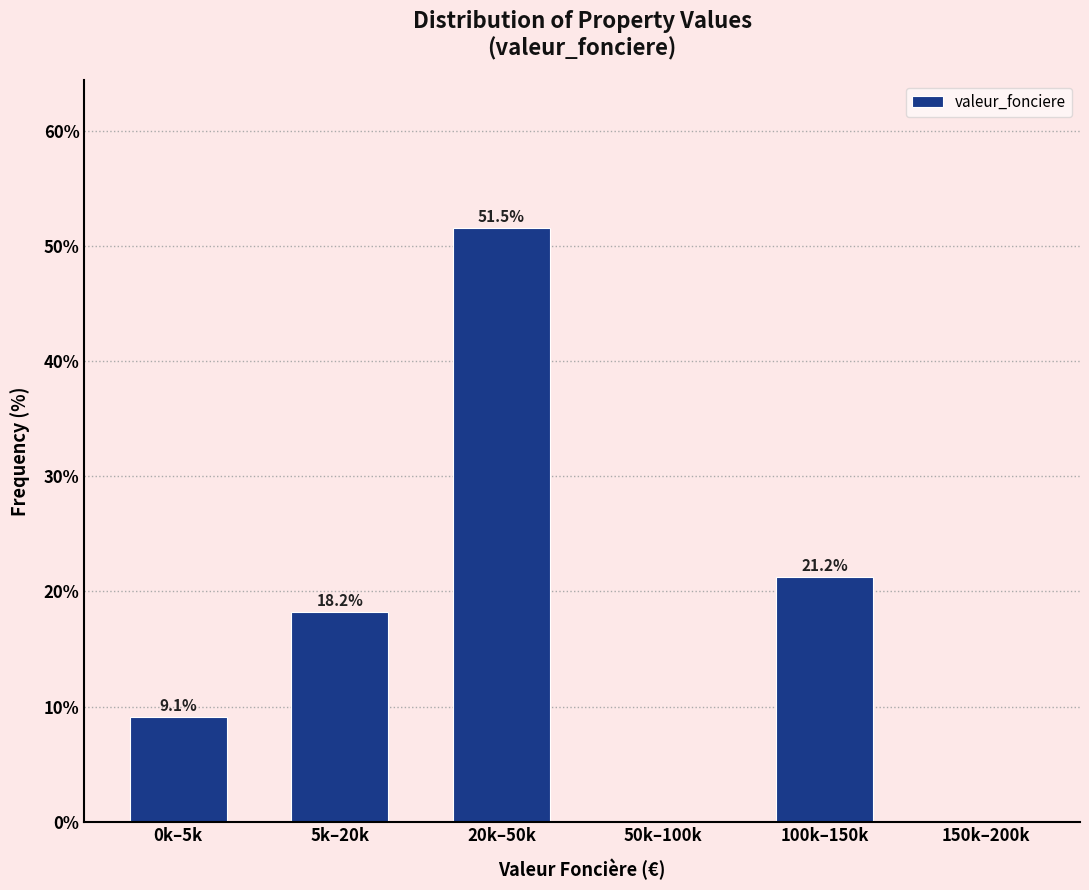

Reading left to right, extract all data points from this chart.

0k–5k=9.1	5k–20k=18.2	20k–50k=51.5	50k–100k=0.0	100k–150k=21.2	150k–200k=0.0